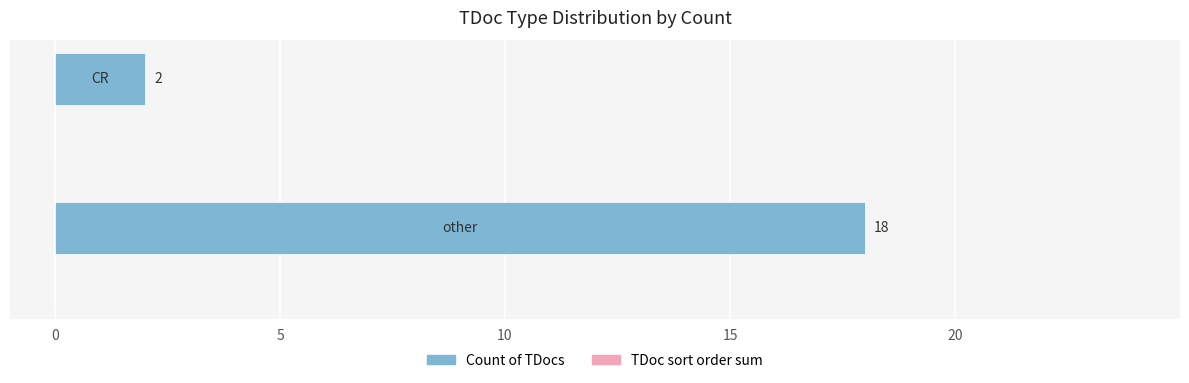

What is the sum of all values?

20